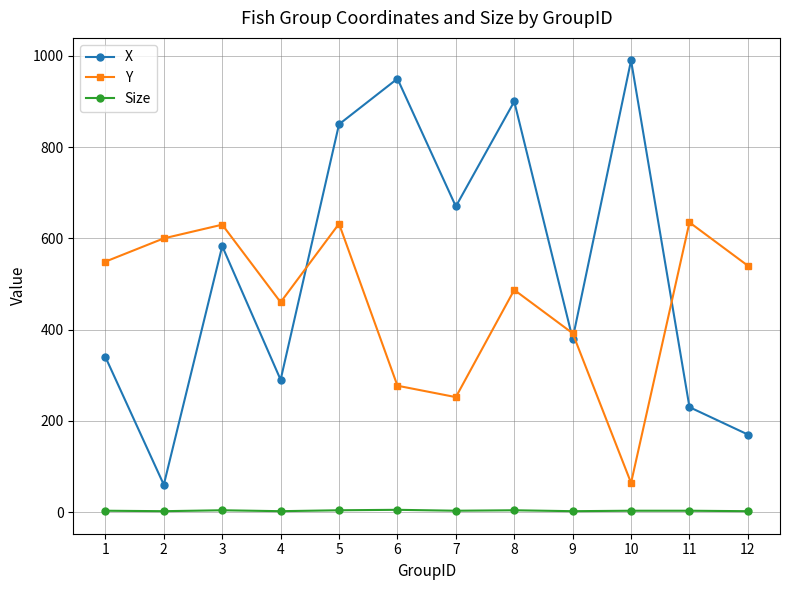

True or false: X and Y intersect in this chart.

True